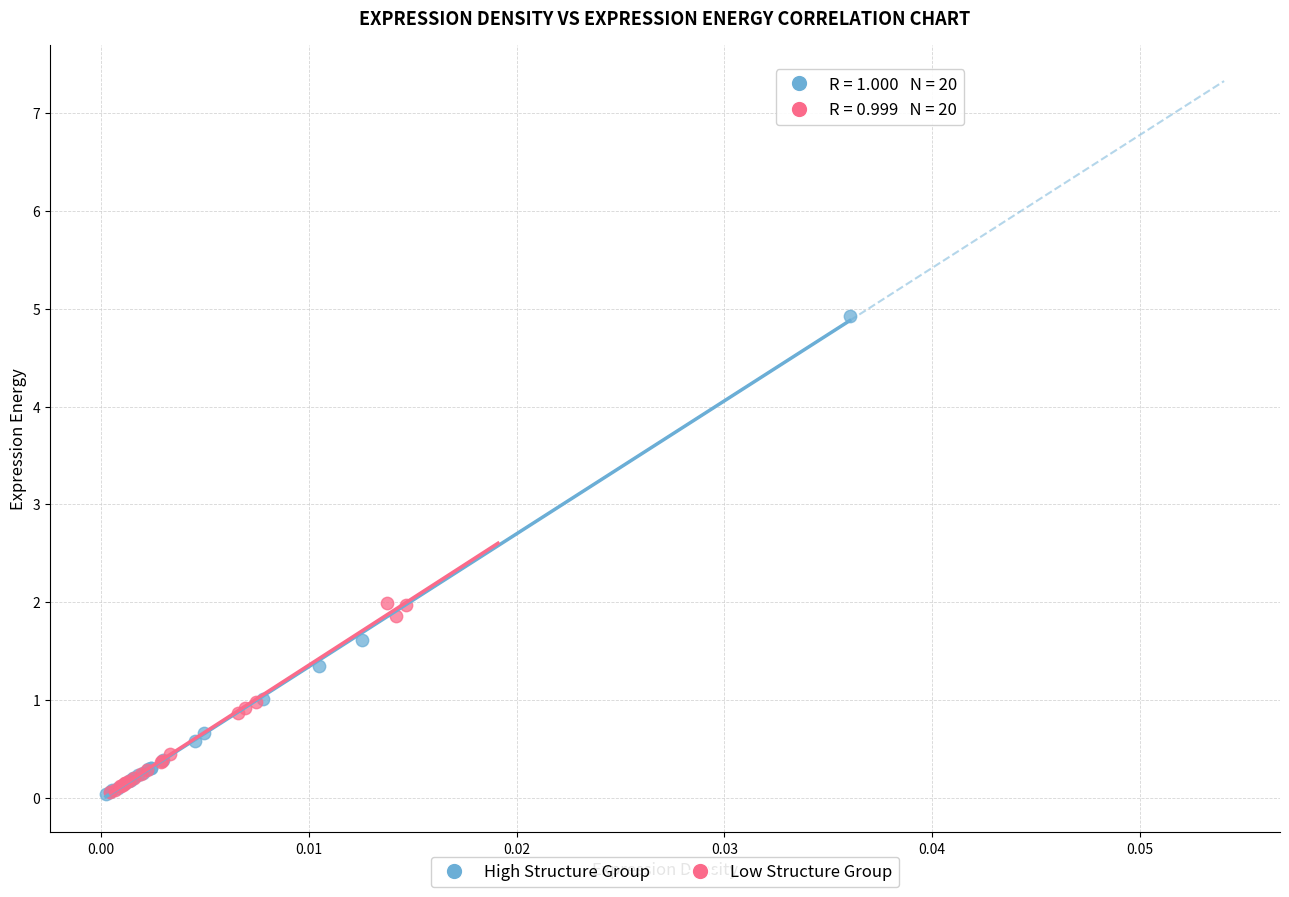

What are all the series names shown in the legend?

High Structure Group, Low Structure Group